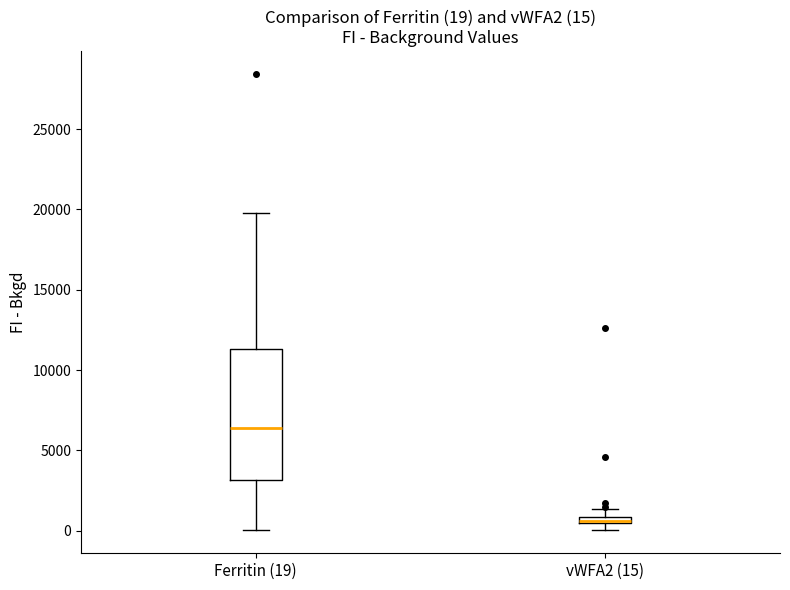

Which box is the tallest, from its lower edge to its upper edge?

Ferritin (19)